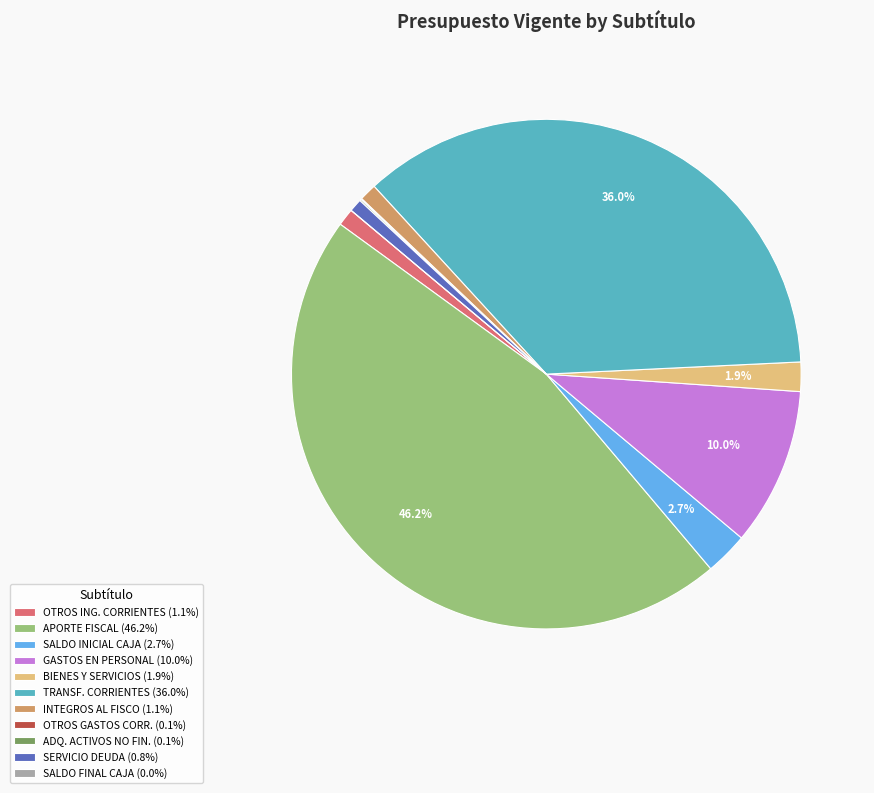

Does any single category account for the majority?

No